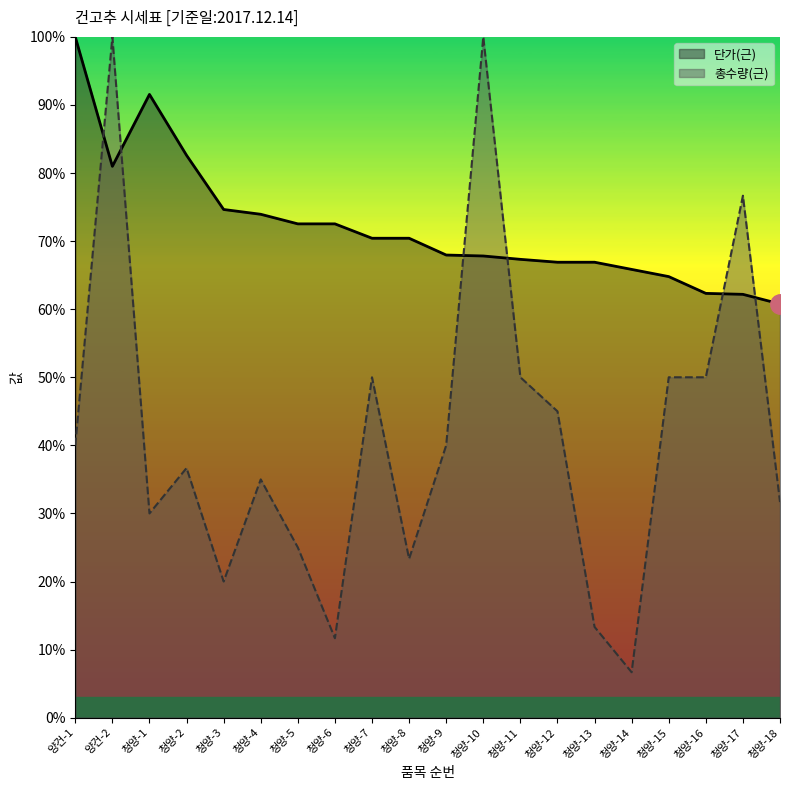

What is the value of the 단가(근) point at the 11th from the left?

68.0